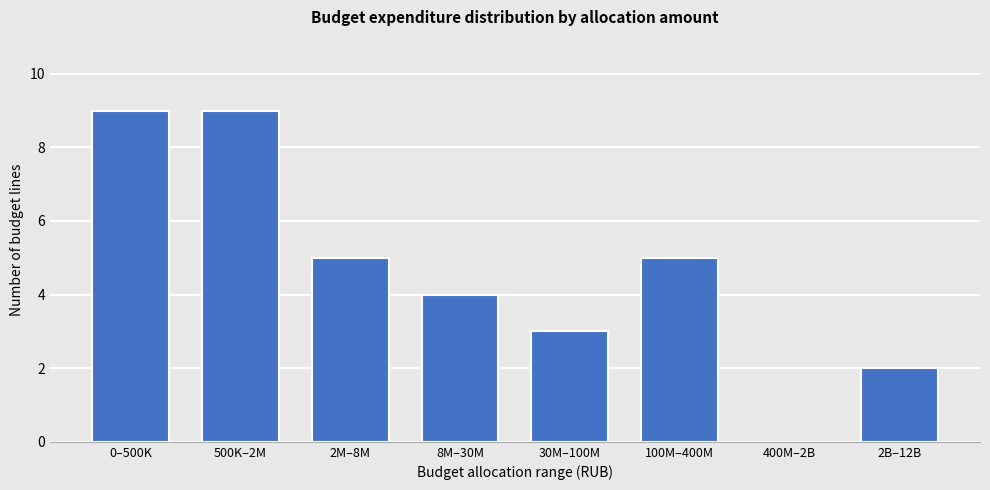

Reading left to right, what are all the values shown in this chart?

0–500K=9	500K–2M=9	2M–8M=5	8M–30M=4	30M–100M=3	100M–400M=5	400M–2B=0	2B–12B=2